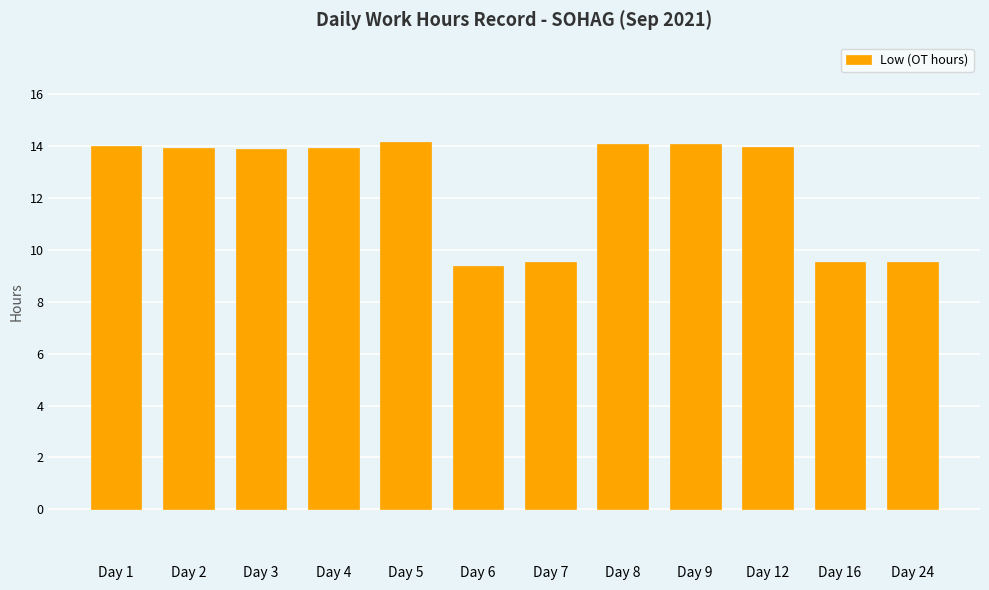

What is the value of the 7th bar from the left?

9.6